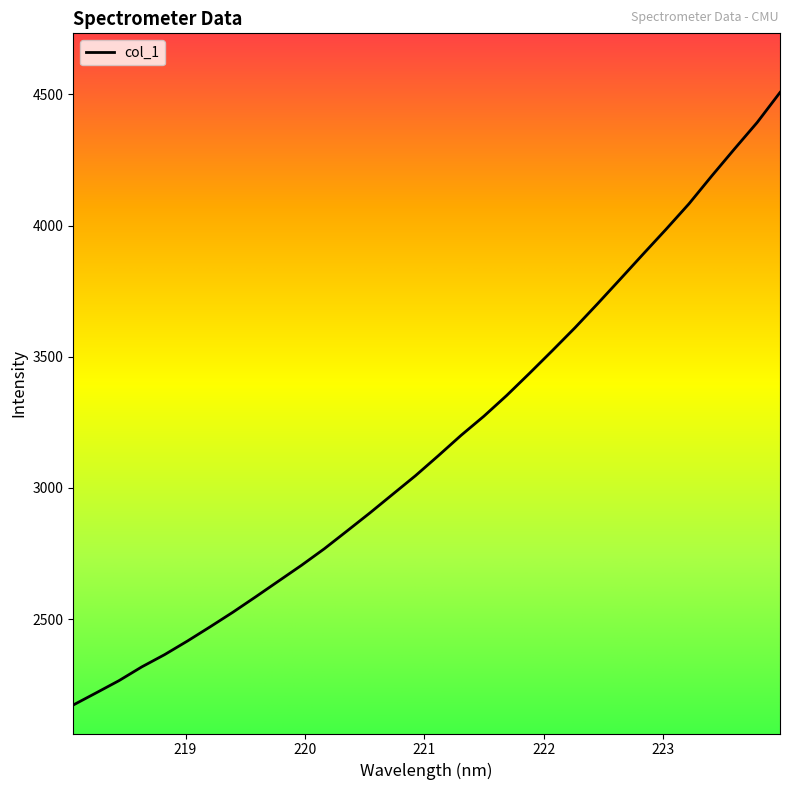

How many values are below 3122?

16